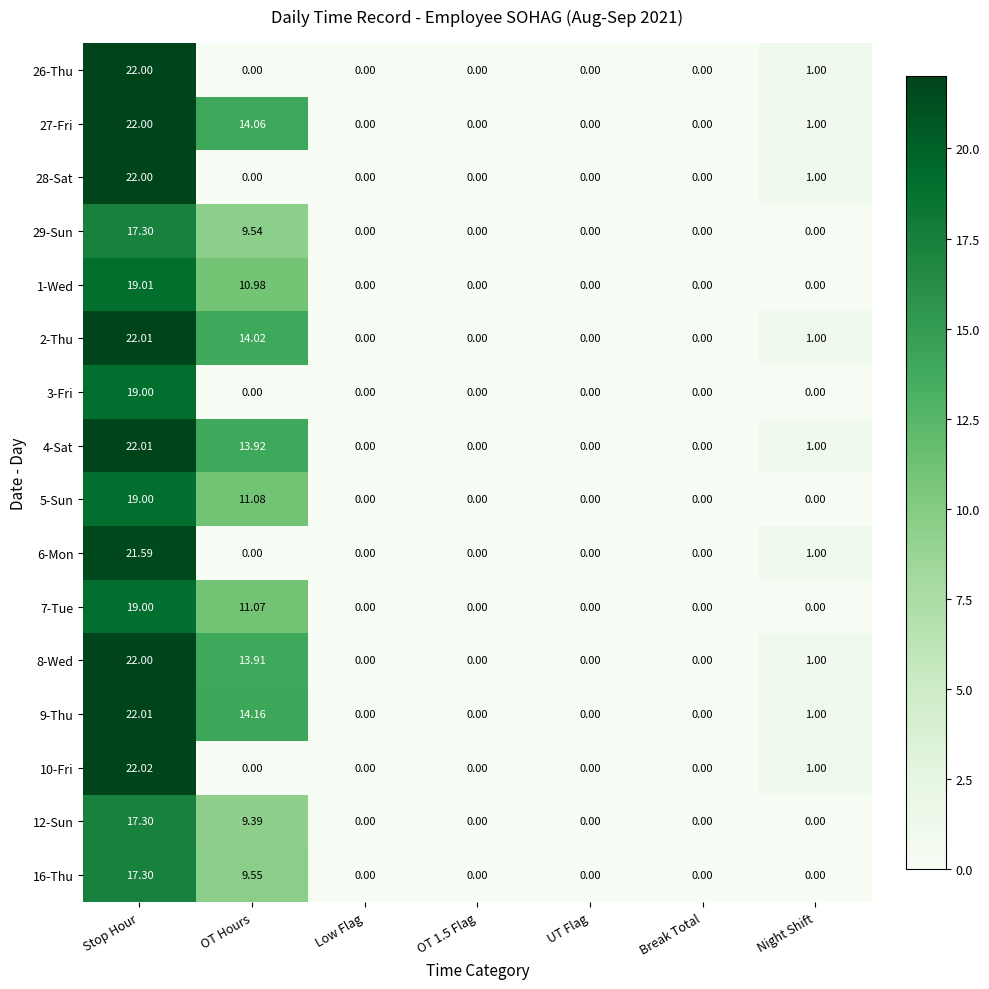

Which label corresponds to the largest value in the chart?

Stop Hour